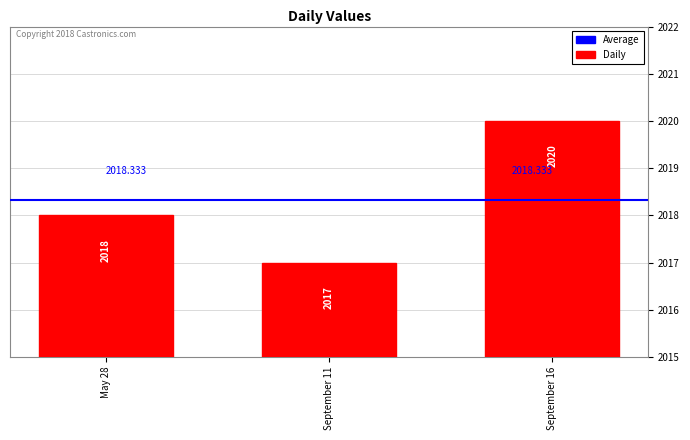

What is the smallest value displayed?

2017